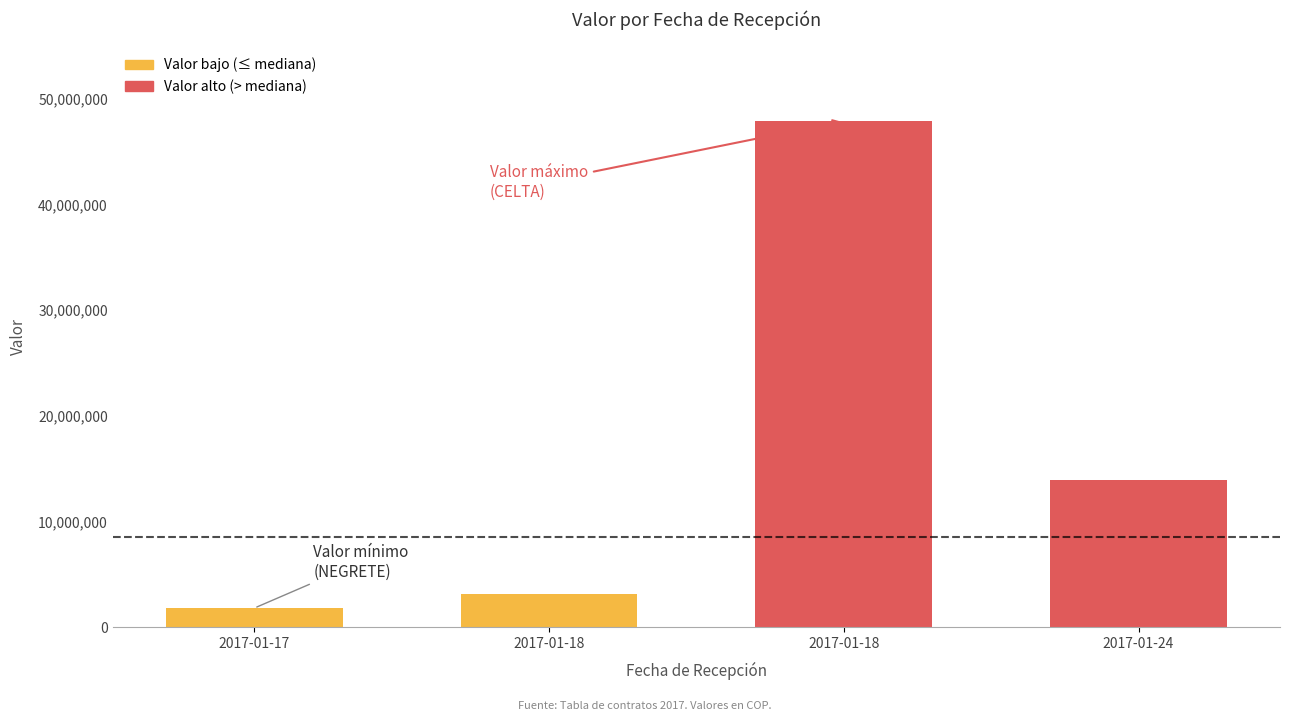

List the labels in order of value, largest first.

2017-01-18, 2017-01-24, 2017-01-18, 2017-01-17